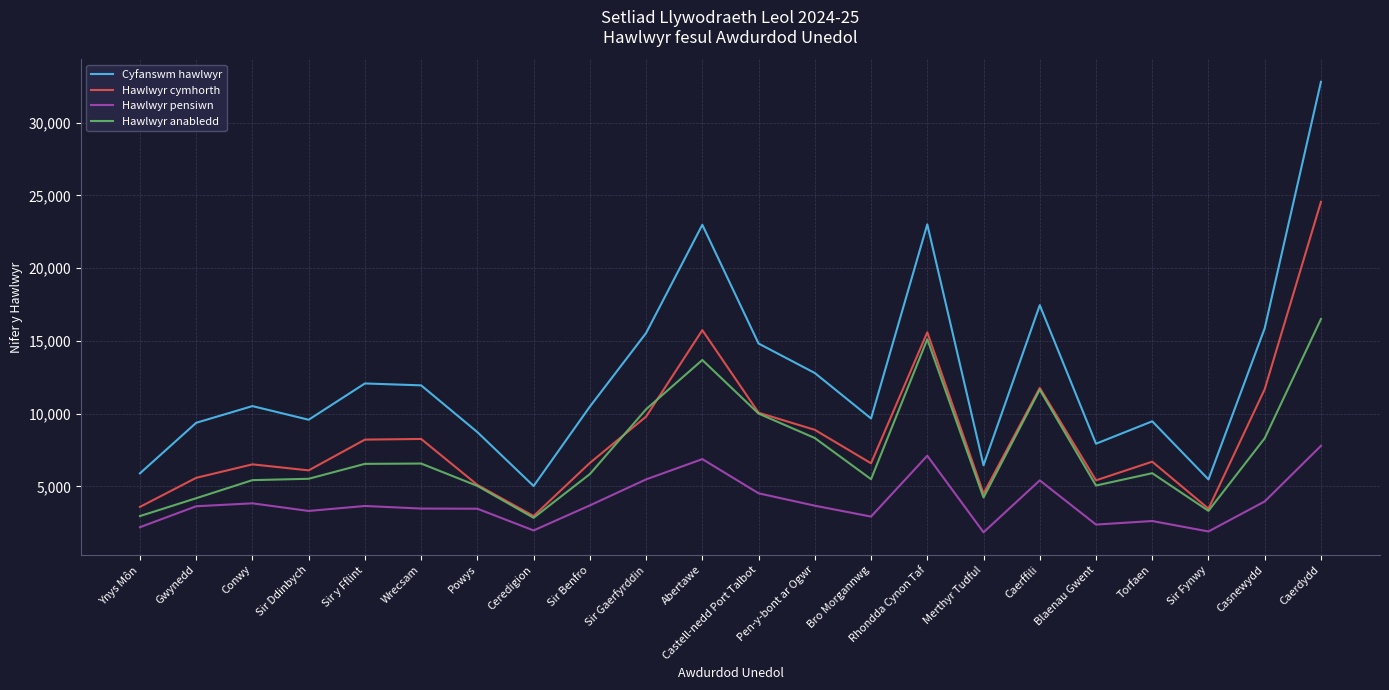

What value does the Hawlwyr cymhorth series have at Ceredigion?

2965.3